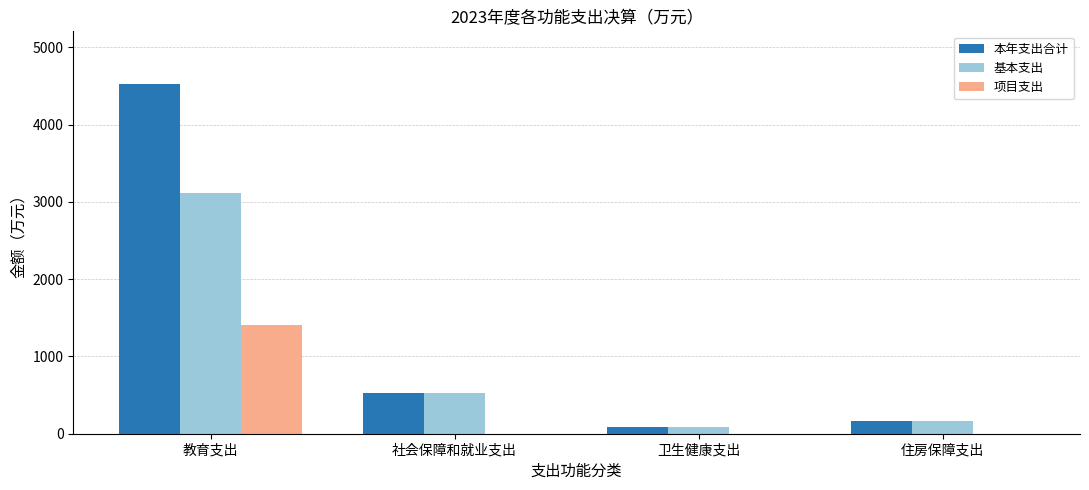

Reading left to right, extract all data points from this chart.

本年支出合计: 教育支出=4526.4	社会保障和就业支出=527.9	卫生健康支出=85.2	住房保障支出=163.2
基本支出: 教育支出=3119.7	社会保障和就业支出=527.9	卫生健康支出=85.2	住房保障支出=163.2
项目支出: 教育支出=1406.7	社会保障和就业支出=0.0	卫生健康支出=0.0	住房保障支出=0.0